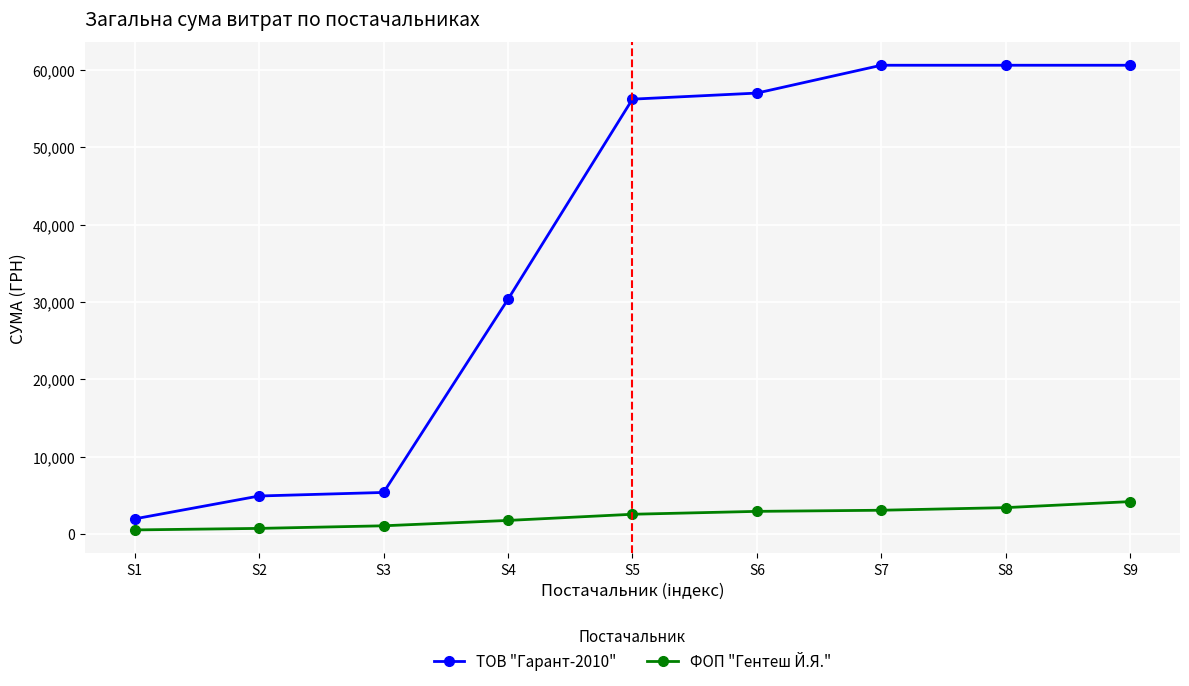

What is the total value across all series at S4?

32117.5